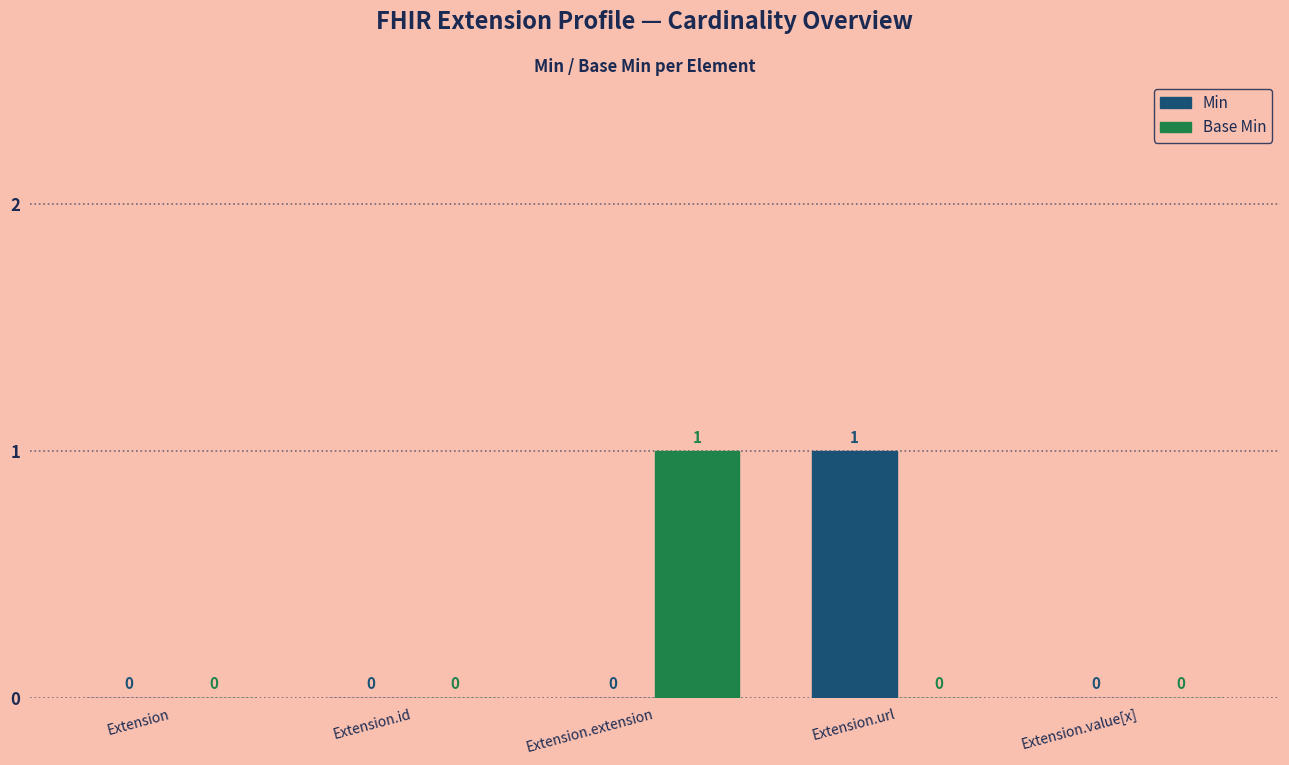

What is the maximum value shown in the chart?

1